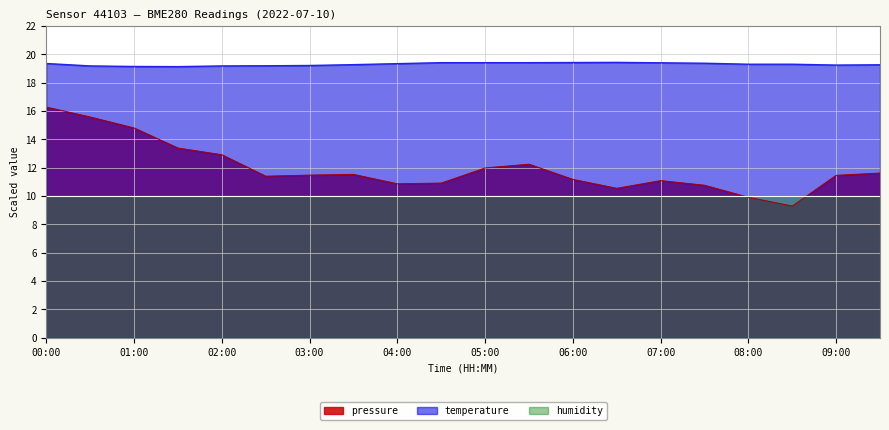

True or false: pressure and temperature cross at least once.

False